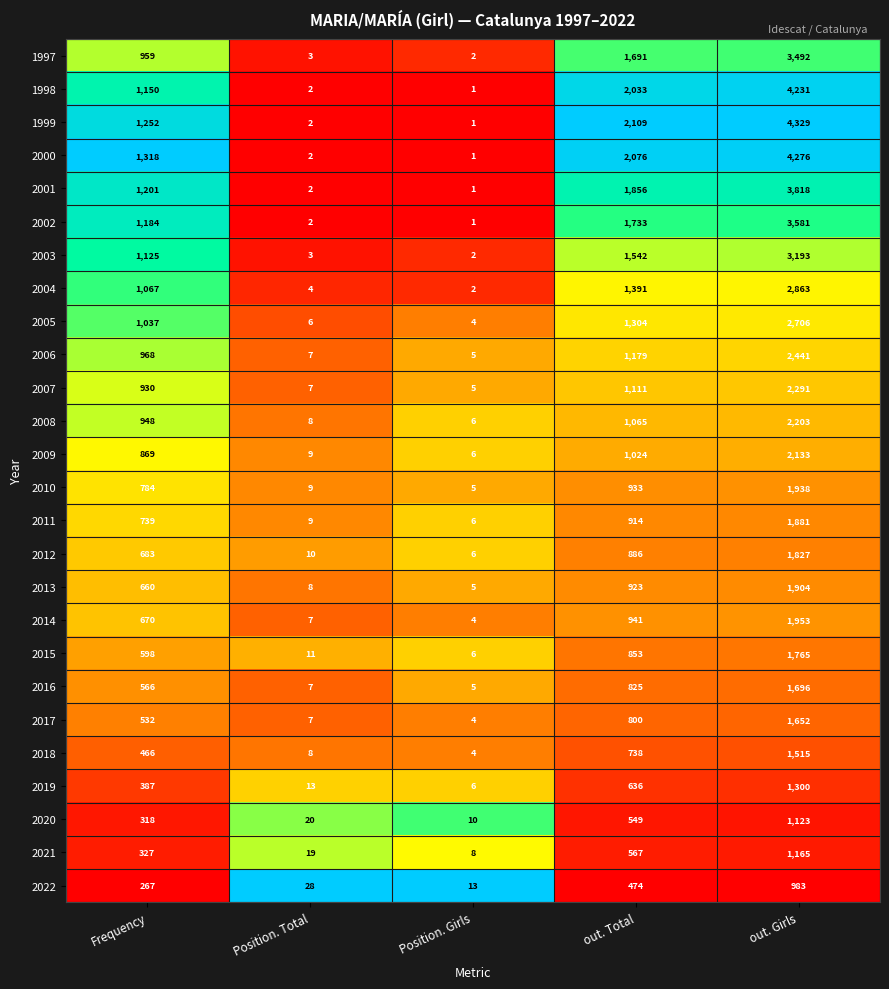

What is the sum of all 2012 values?

3412